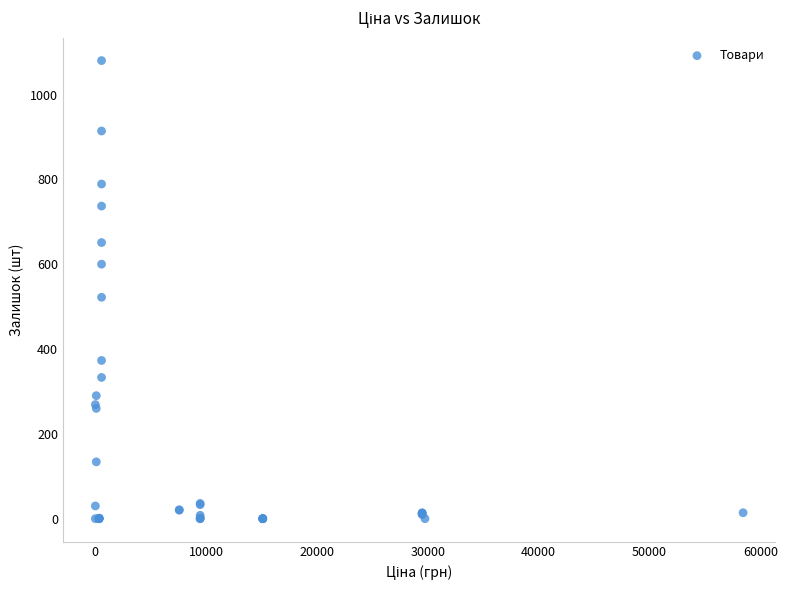

What Y value in the scatter plot is closest to 540?

522